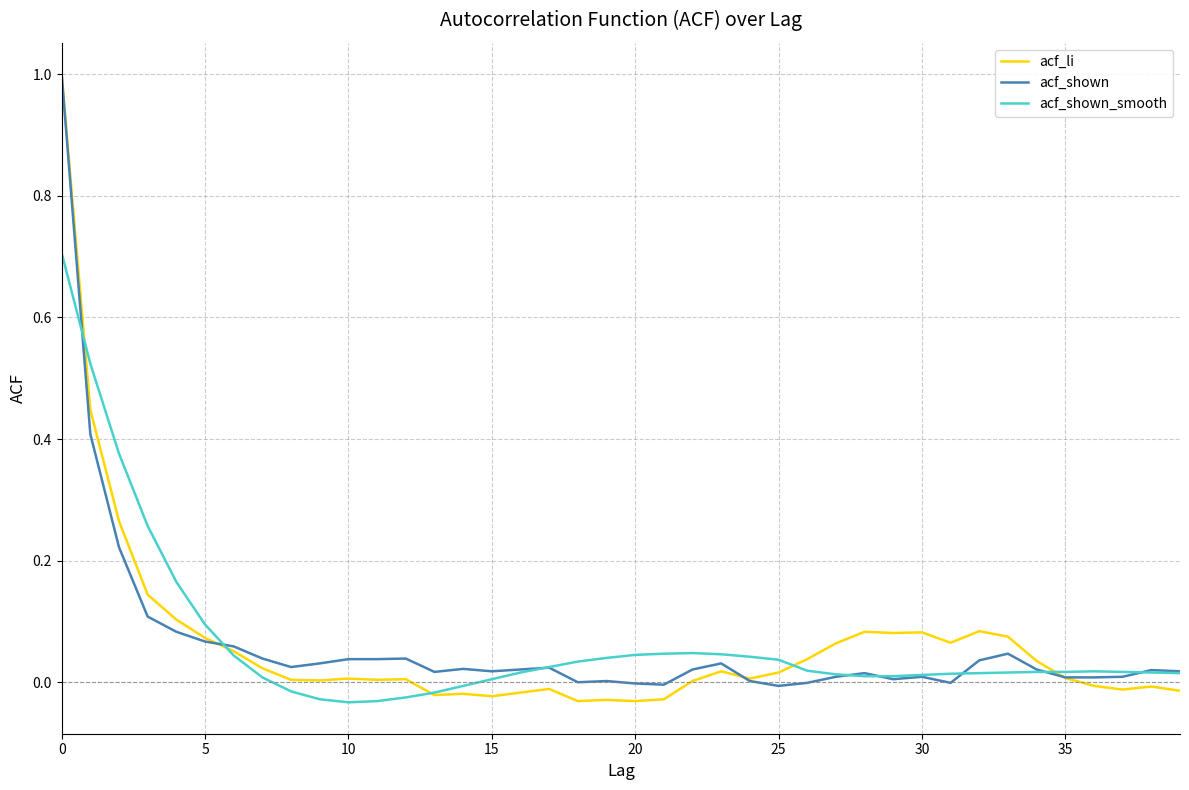

True or false: acf_shown_smooth and acf_li intersect in this chart.

True